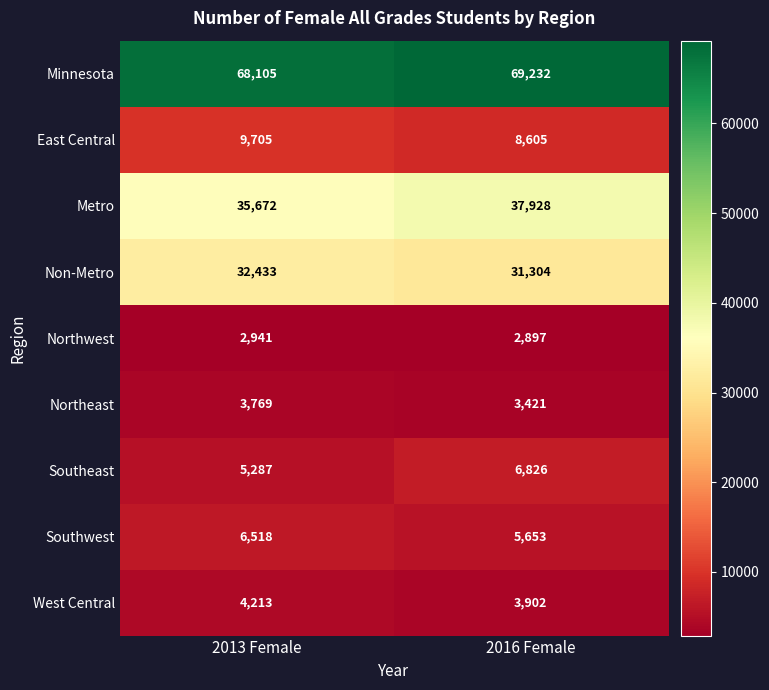

Which series changed the most between 2013 Female and 2016 Female?

Metro